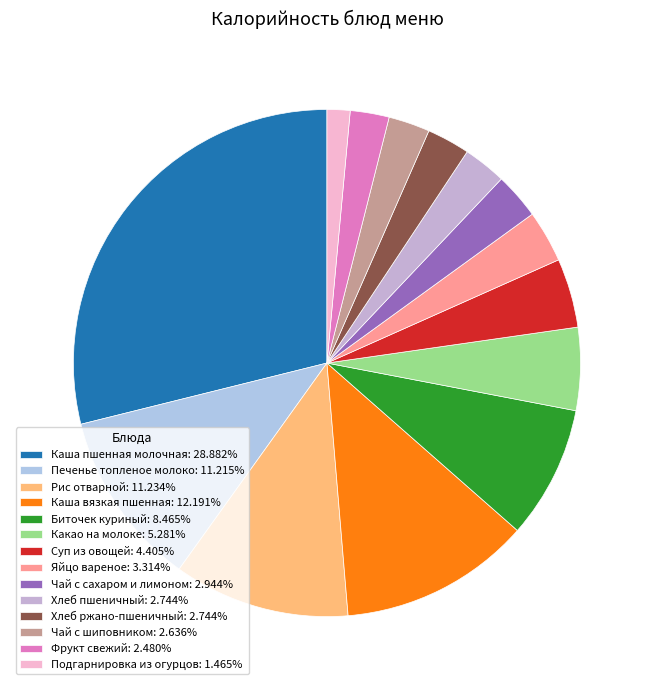

Which slice is the smallest?

Подгарнировка из огурцов